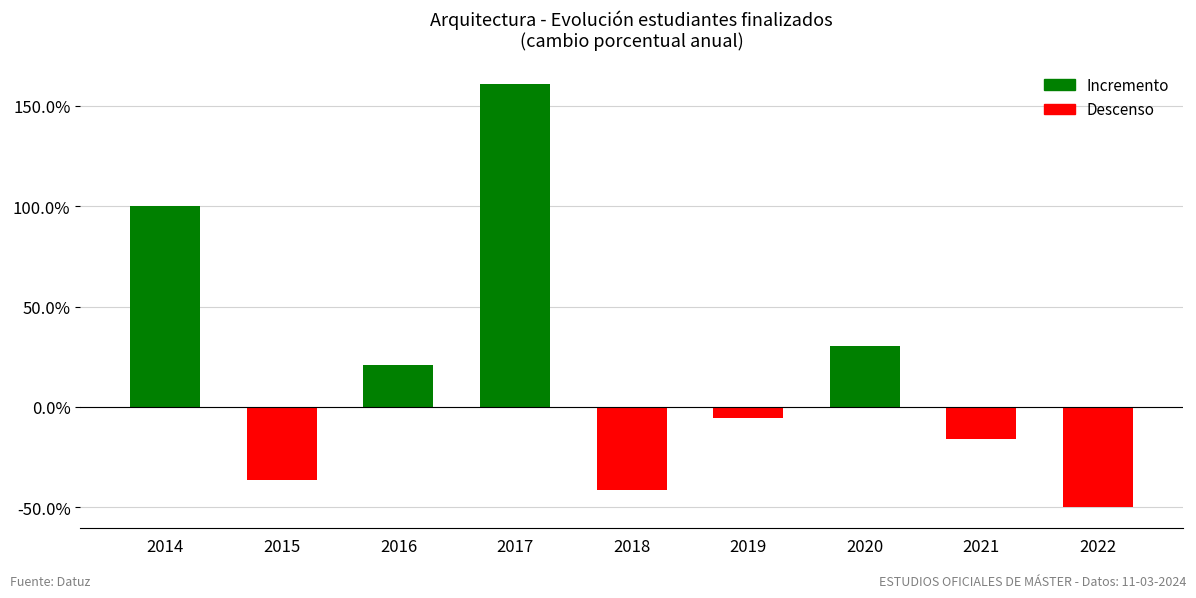

Reading left to right, extract all data points from this chart.

1.0	-0.4	0.2	1.6	-0.4	-0.1	0.3	-0.2	-0.5